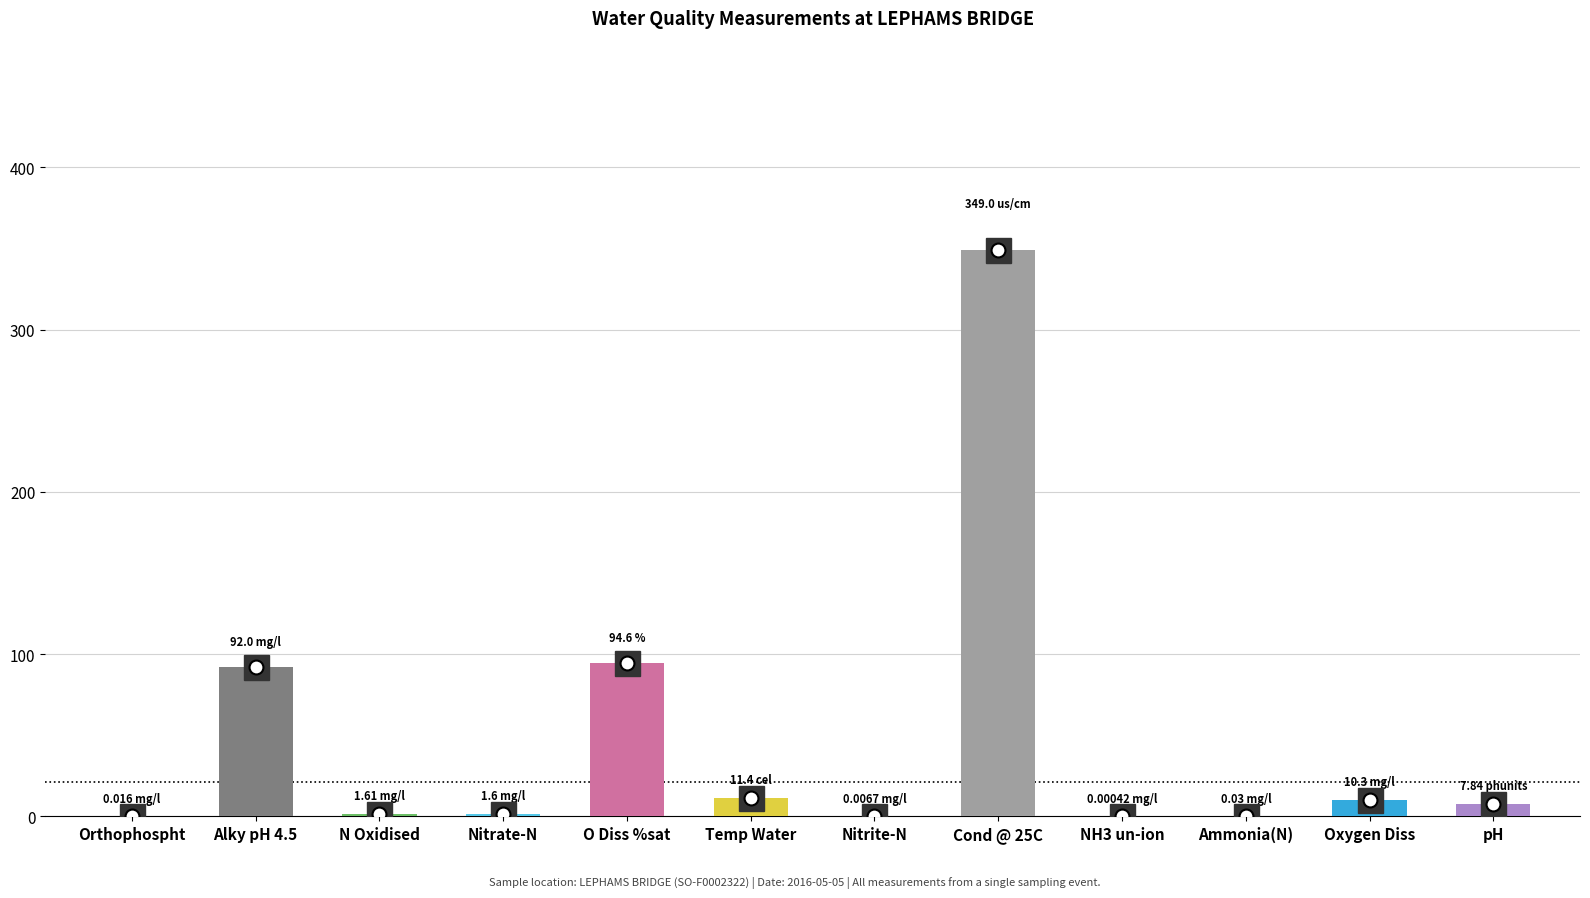

What is the sum of all values?

568.4